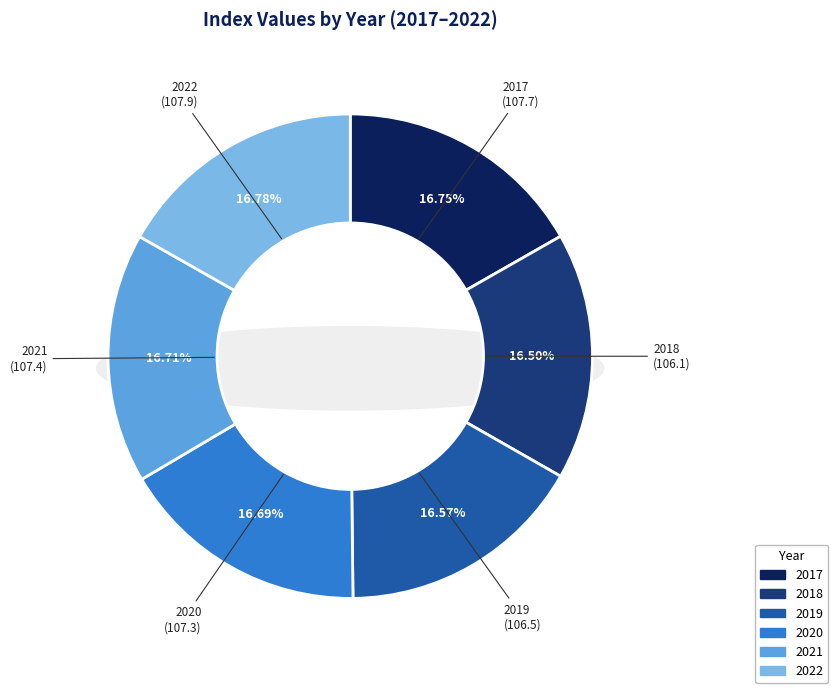

Approximately how many times larger is the value at 2018 compared to 2022?

1.0